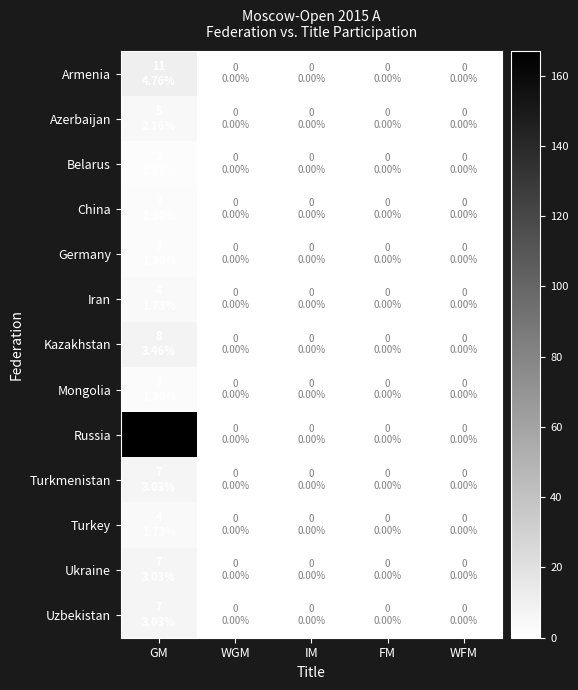

At how many categories does at least one series exceed 46?

1